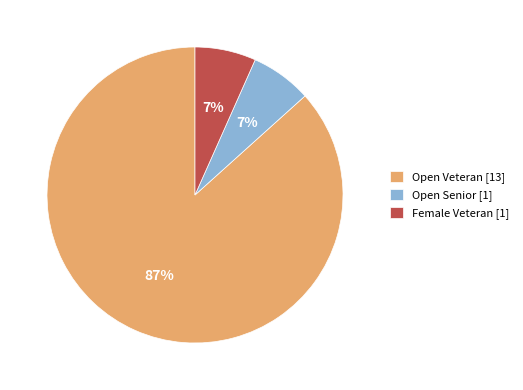

Which category has the biggest portion of the pie?

Open Veteran [13]